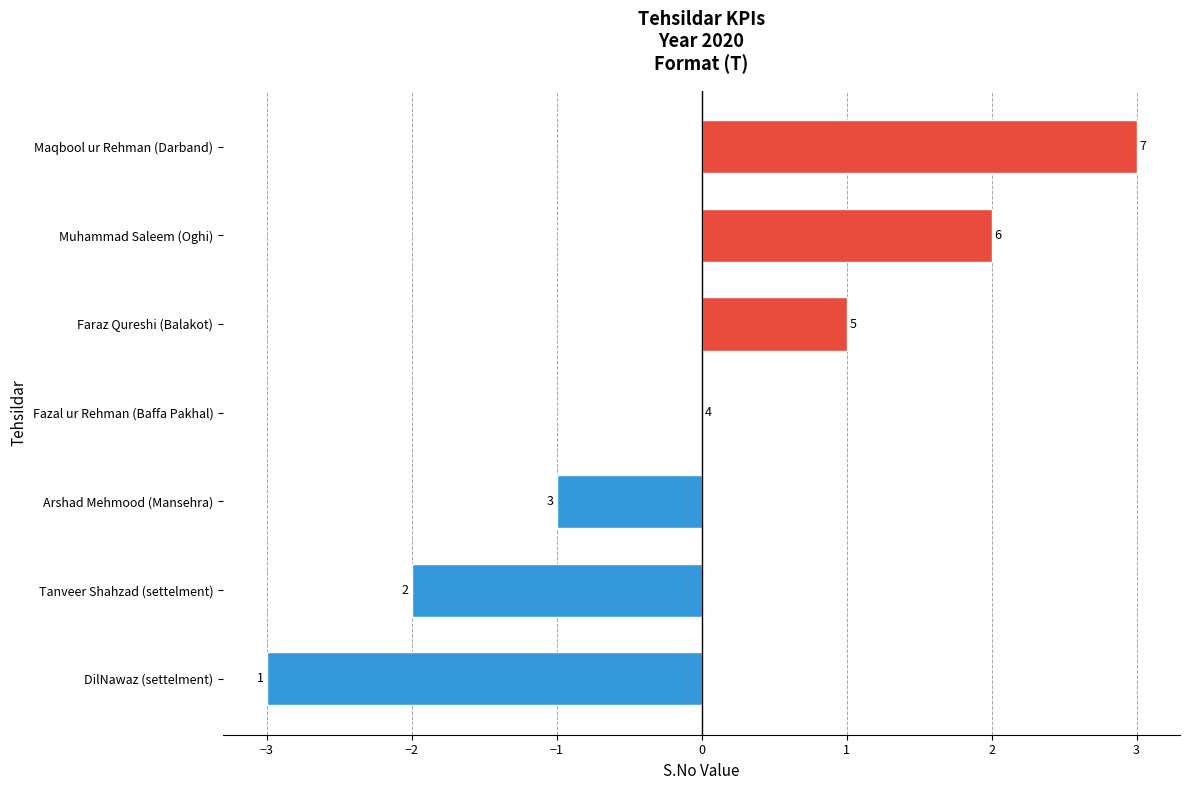

Are the bars horizontal?

Yes